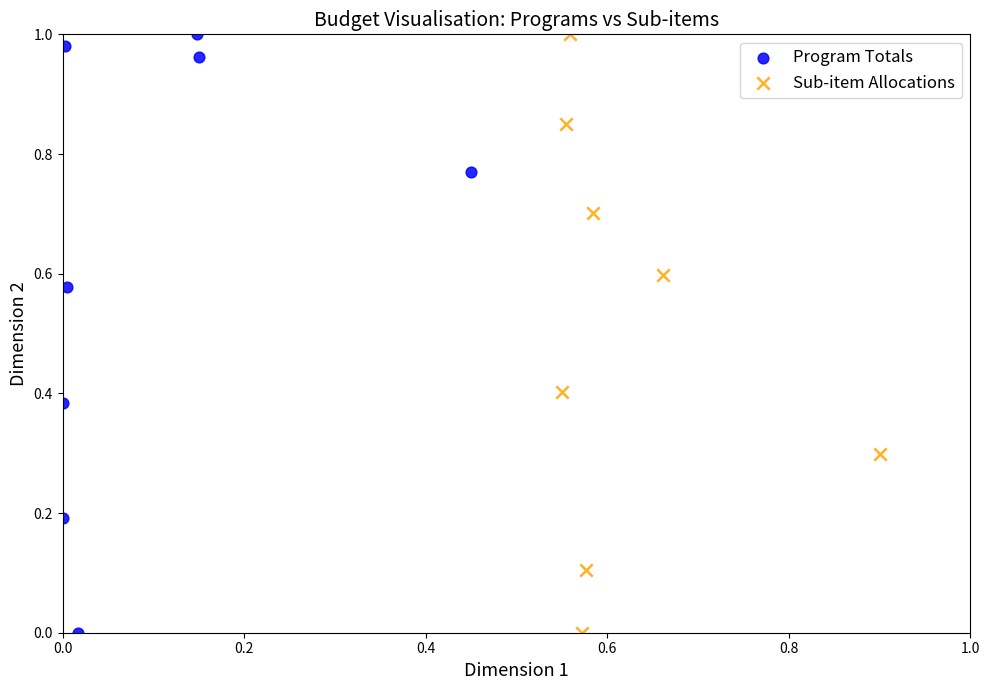

What are all the series names shown in the legend?

Program Totals, Sub-item Allocations